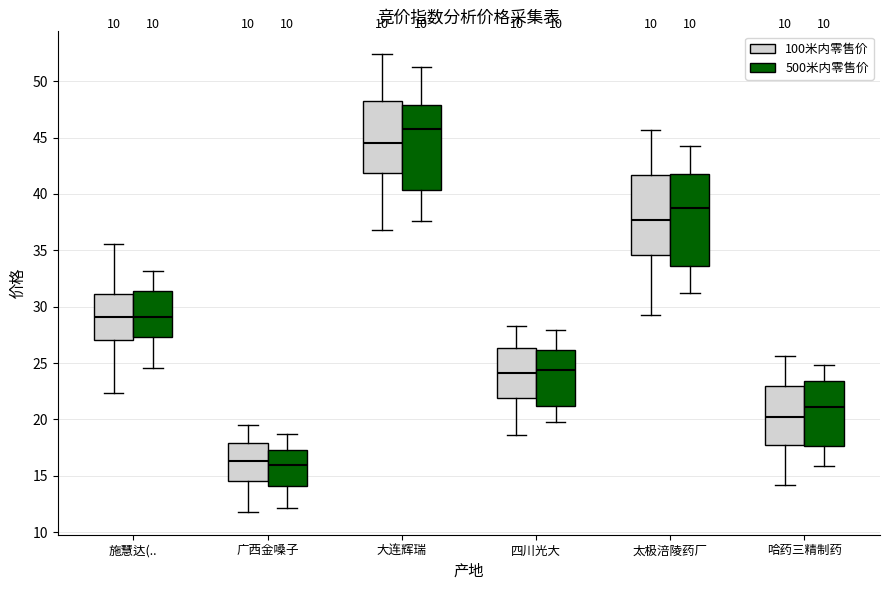

Where does the upper whisker of the box for 四川光大 (100米内零售价) end on the y-axis? The values are not printed on the chart, so give them approximately, as read against the axis.

28.5